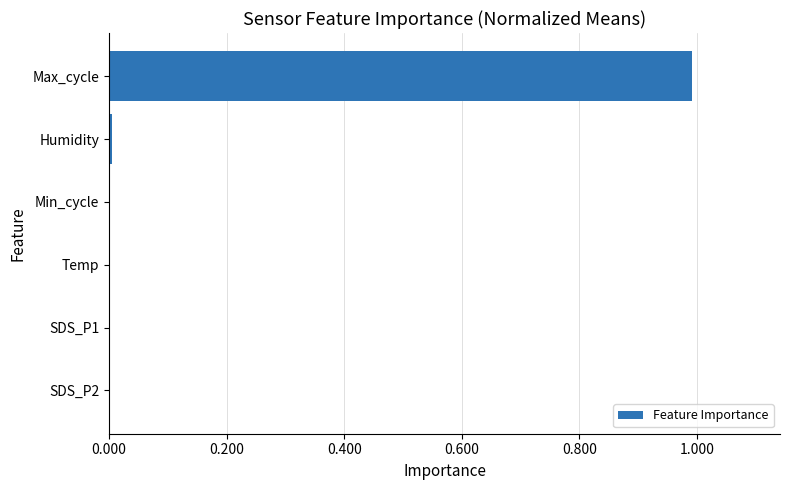

The value at SDS_P1 is 0.0. True or false?

True